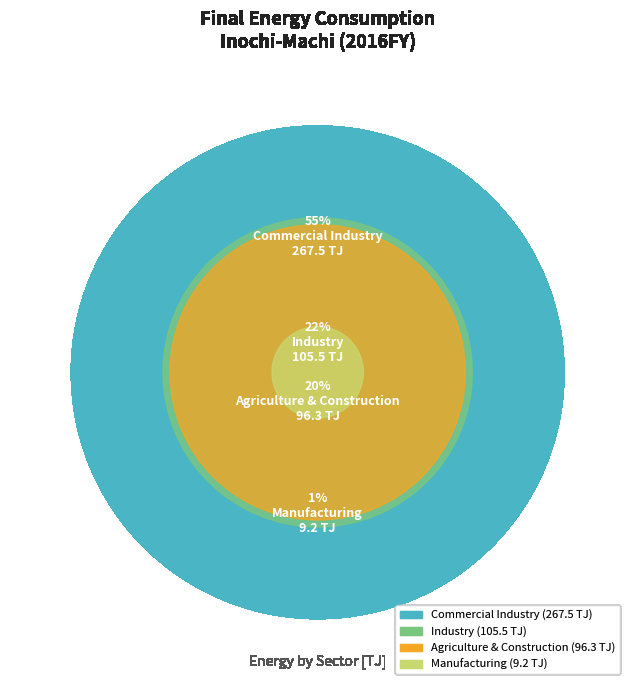

To the nearest percent, what is the difference between the largest and smallest slice percentages?

54%